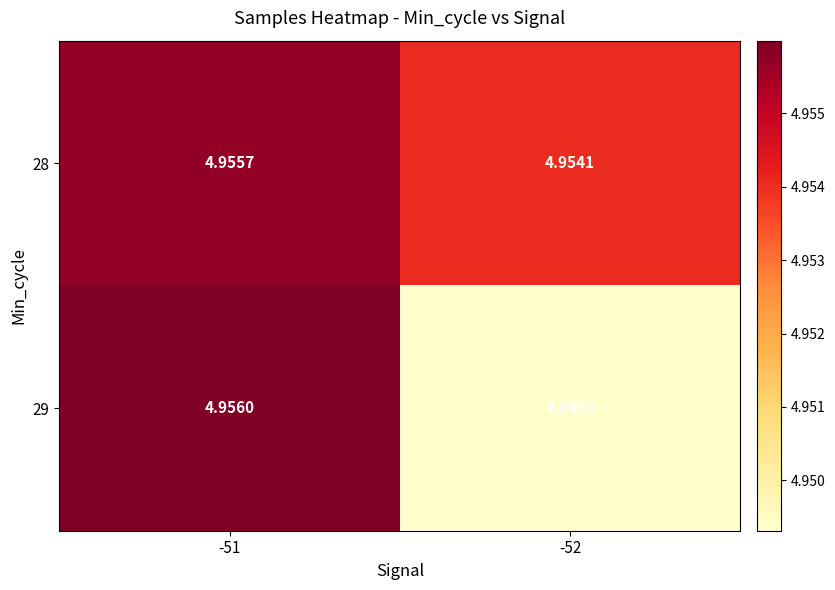

Is the value of 28 at -52 greater than the value of 29 at -51?

No